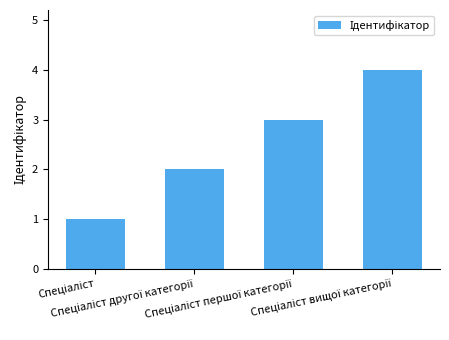

What is the smallest value displayed?

1